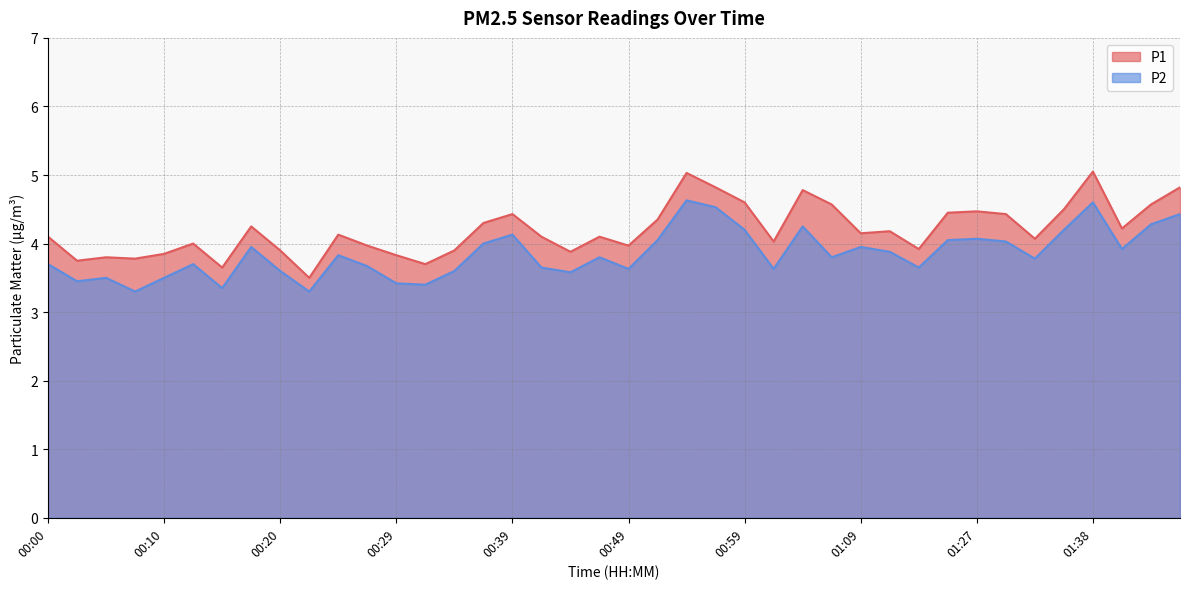

Does the chart have visible grid lines?

Yes